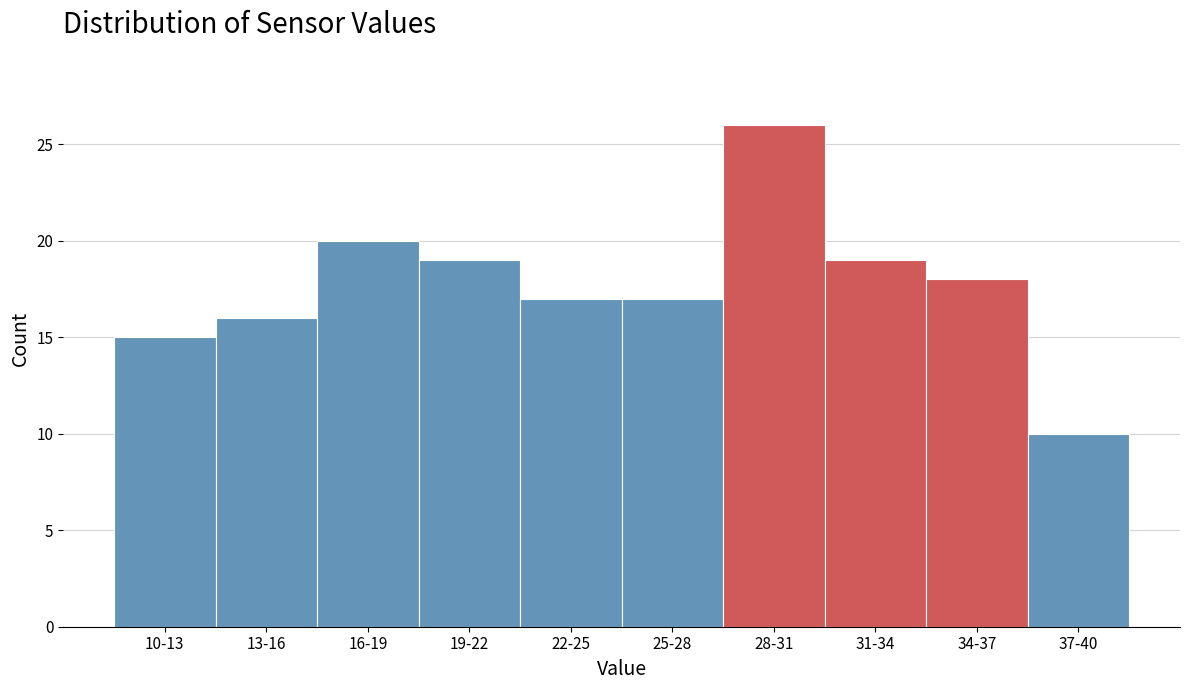

Reading left to right, list all the values displayed in this chart.

10-13=15	13-16=16	16-19=20	19-22=19	22-25=17	25-28=17	28-31=26	31-34=19	34-37=18	37-40=10